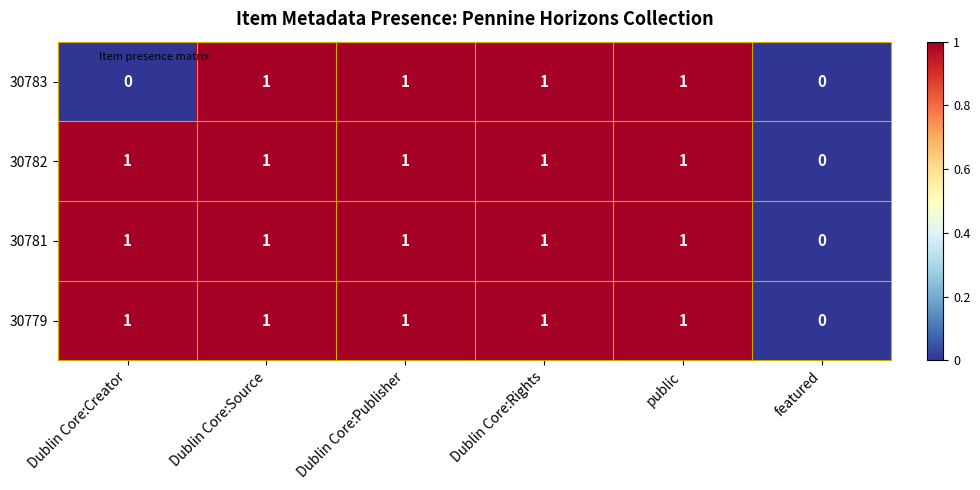

The 30781 series shows 1 at public. True or false?

True